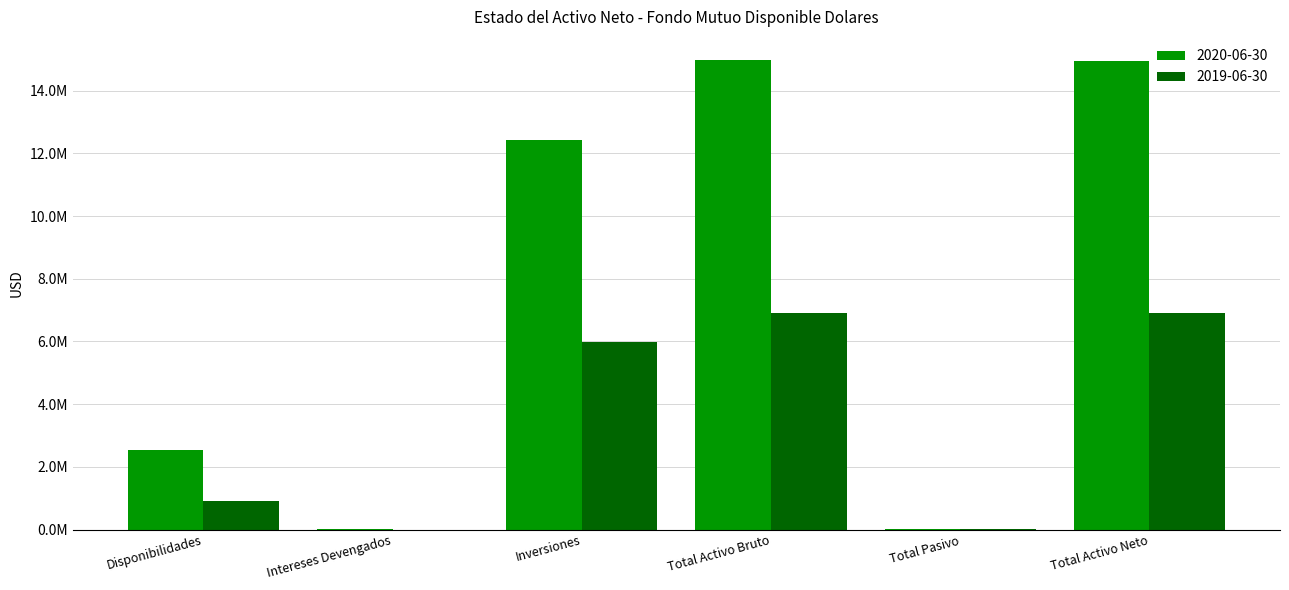

Does the chart contain stacked bars?

No